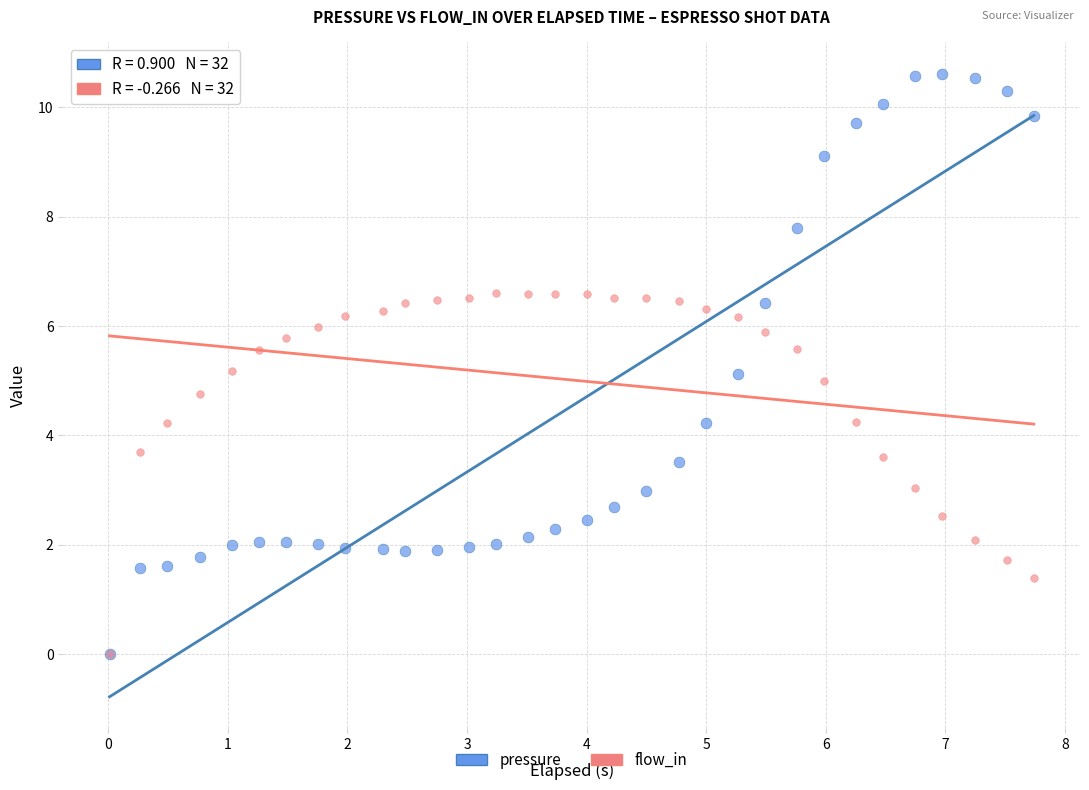

What are all the series names shown in the legend?

pressure, flow_in